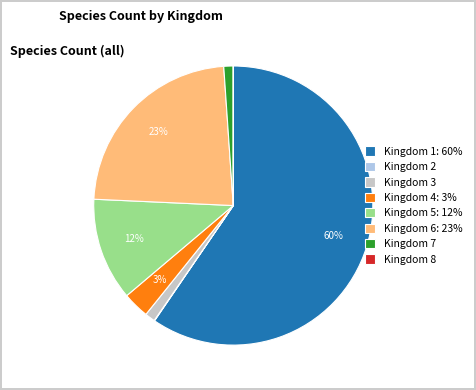

What percentage is the Kingdom 5: 12% slice, to the nearest percent?

12%